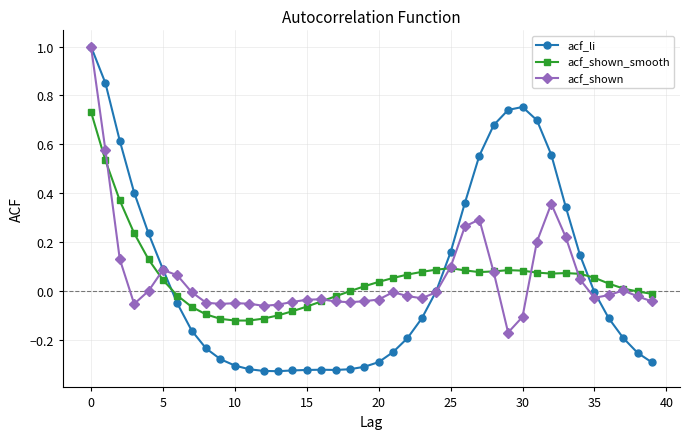

True or false: acf_shown_smooth has more than 0 points higher than both neighbors.

True